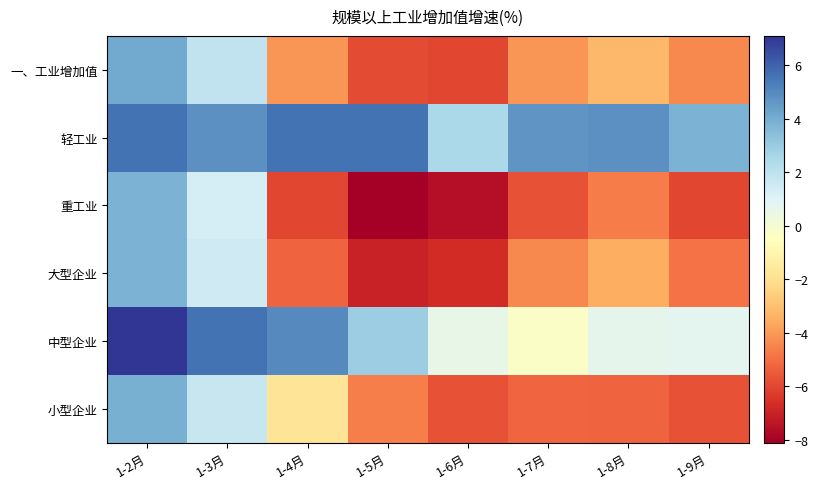

Reading left to right, transcribe all the data shown in this chart.

一、工业增加值: 1-2月=4.1	1-3月=1.9	1-4月=-4.1	1-5月=-5.9	1-6月=-6.0	1-7月=-4.1	1-8月=-3.2	1-9月=-4.4
轻工业: 1-2月=5.6	1-3月=4.8	1-4月=5.6	1-5月=5.6	1-6月=2.5	1-7月=4.7	1-8月=4.8	1-9月=3.8
重工业: 1-2月=3.8	1-3月=1.3	1-4月=-6.0	1-5月=-8.1	1-6月=-7.6	1-7月=-5.7	1-8月=-4.7	1-9月=-6.0
大型企业: 1-2月=3.8	1-3月=1.5	1-4月=-5.3	1-5月=-7.0	1-6月=-6.7	1-7月=-4.4	1-8月=-3.5	1-9月=-4.9
中型企业: 1-2月=7.1	1-3月=5.6	1-4月=5.0	1-5月=2.9	1-6月=0.6	1-7月=-0.3	1-8月=0.7	1-9月=0.8
小型企业: 1-2月=3.9	1-3月=1.7	1-4月=-1.8	1-5月=-4.6	1-6月=-5.7	1-7月=-5.2	1-8月=-5.3	1-9月=-5.7